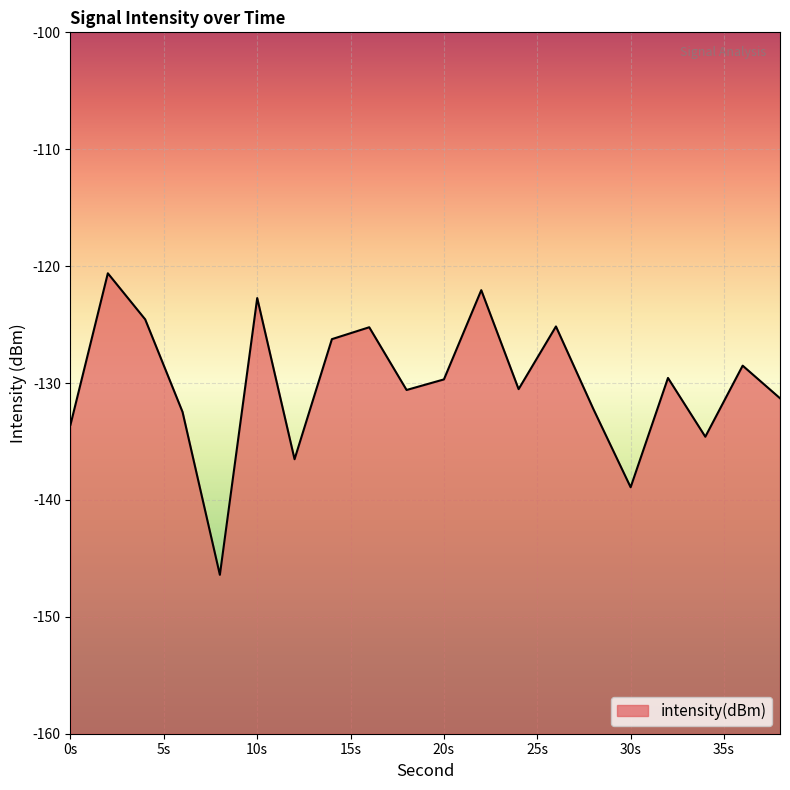

What is the maximum value shown in the chart?

-120.6